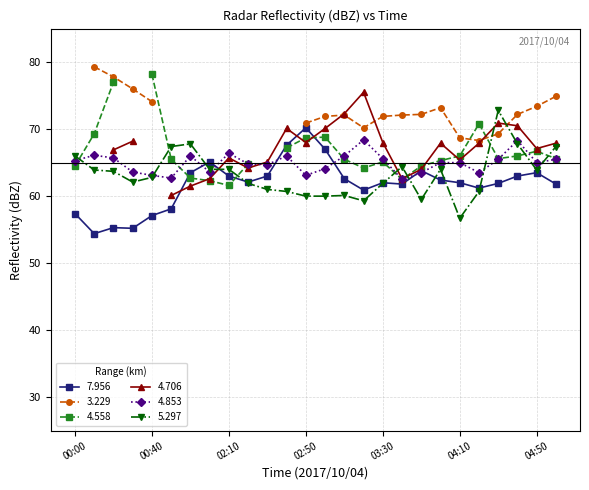

What is the difference between the maximum and second lowest values in the 4.853 series?

5.7